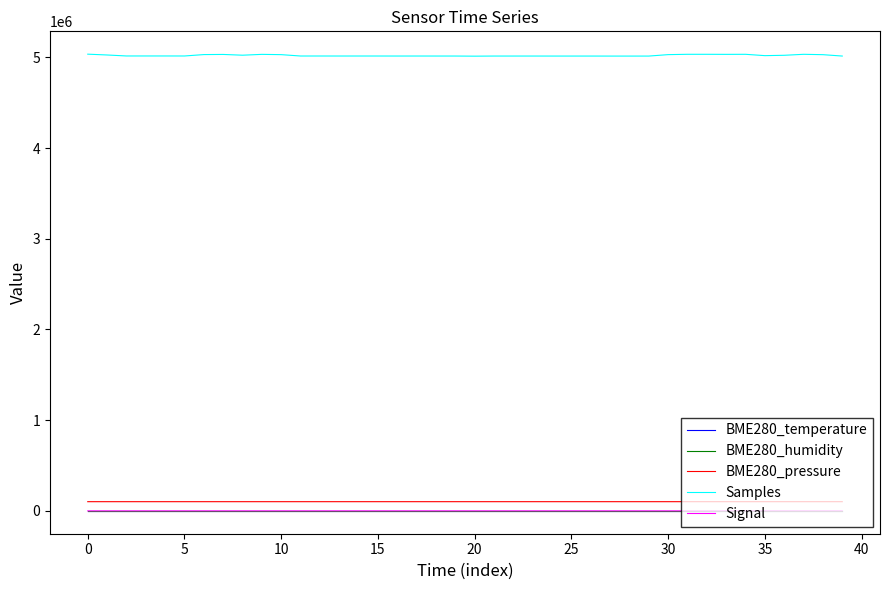

True or false: Samples and Signal intersect in this chart.

False